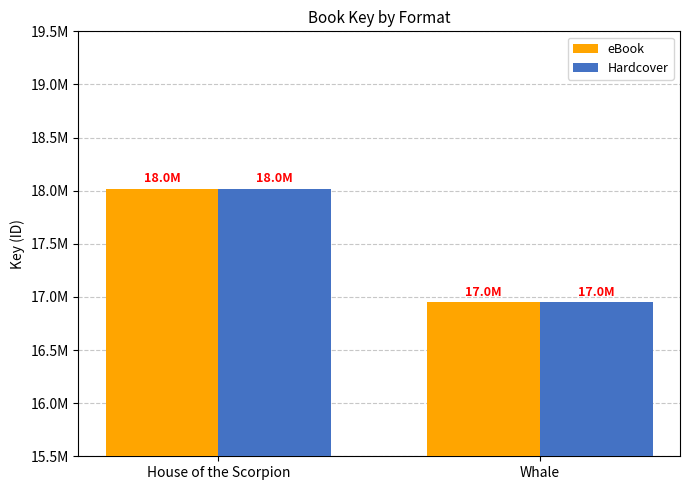

What are all the series names shown in the legend?

eBook, Hardcover